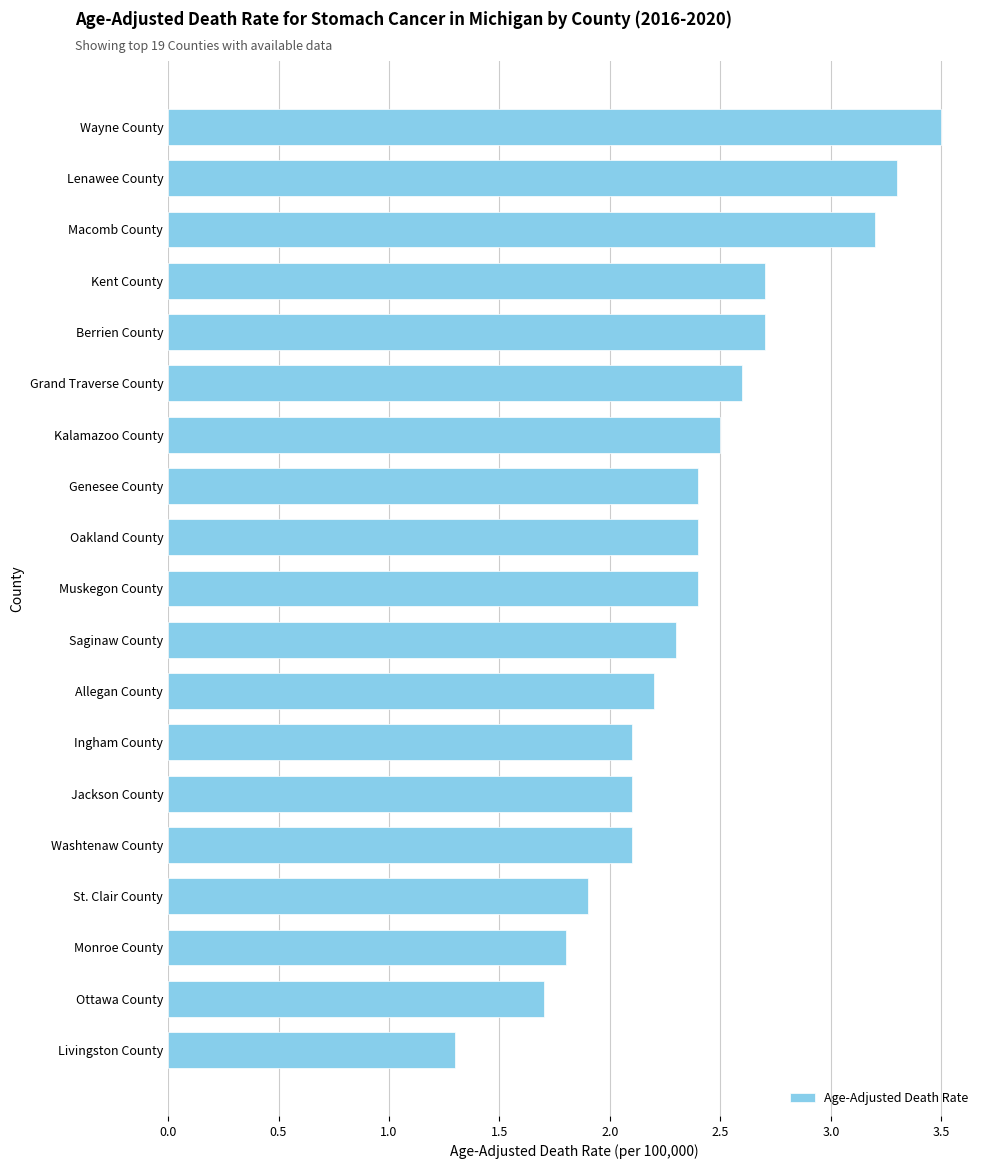

The chart shows a value of 2.8 at Ottawa County. True or false?

False